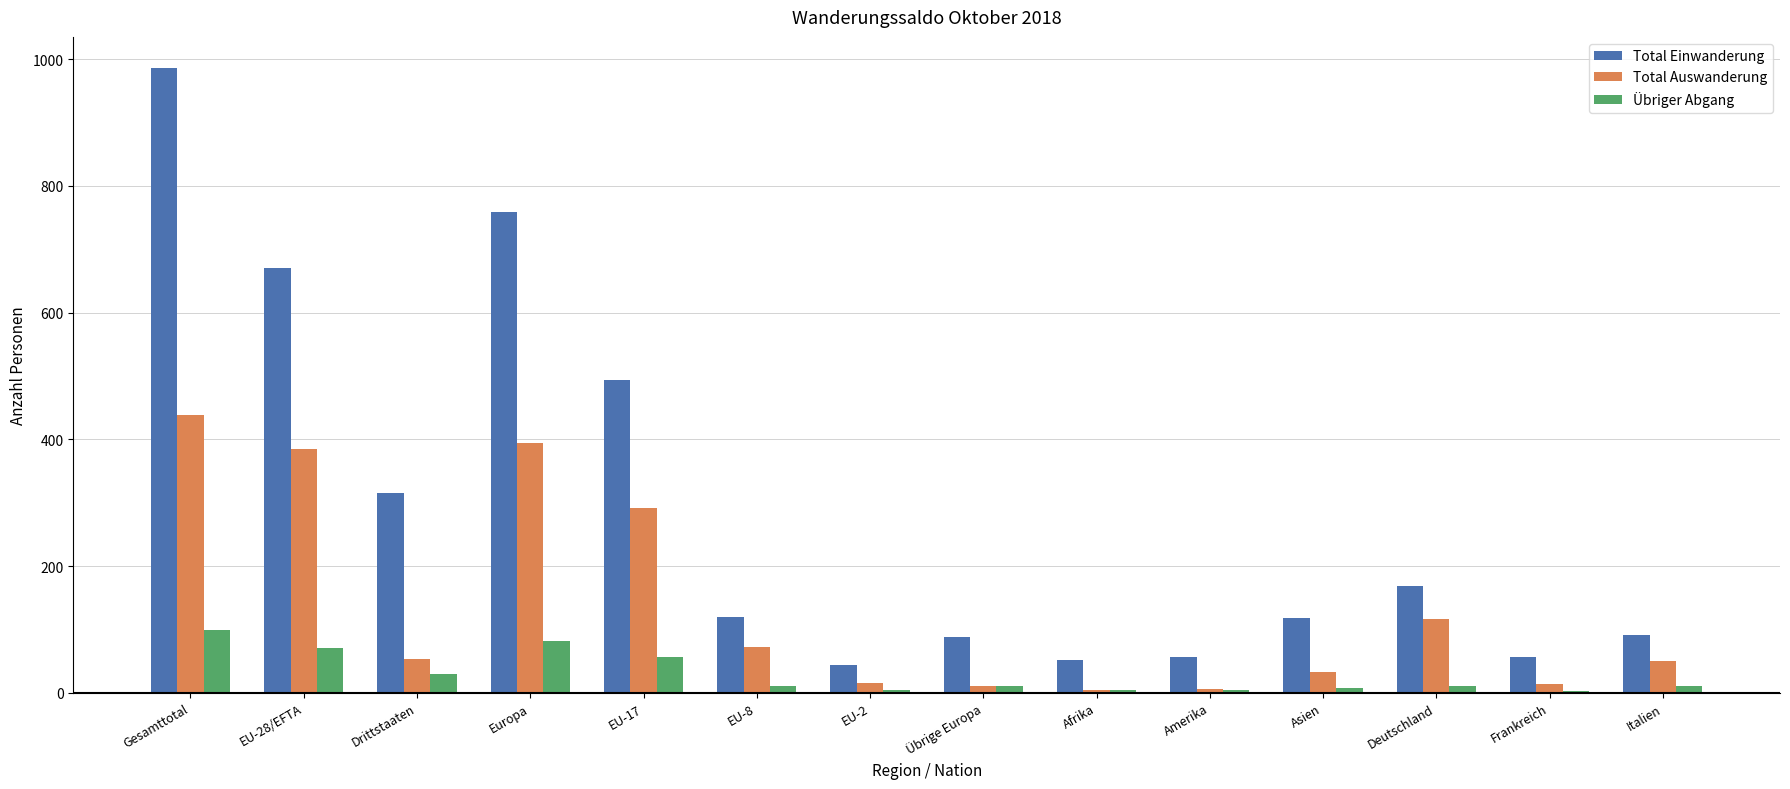

Count the number of data series in this chart.

3